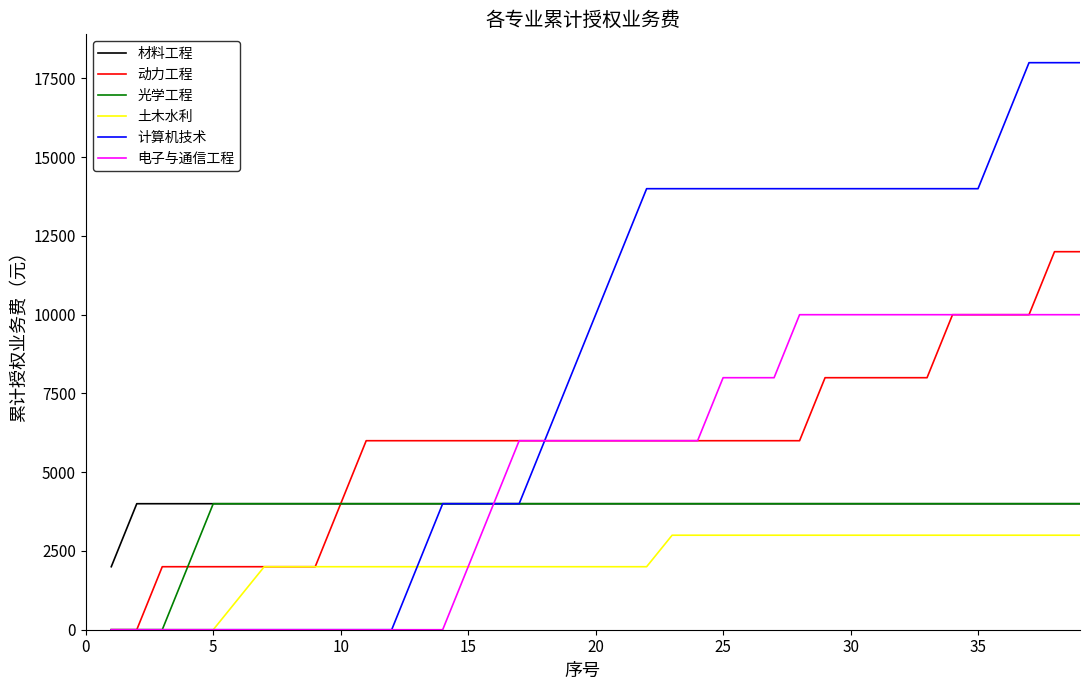

Which series has the widest spread of values?

计算机技术